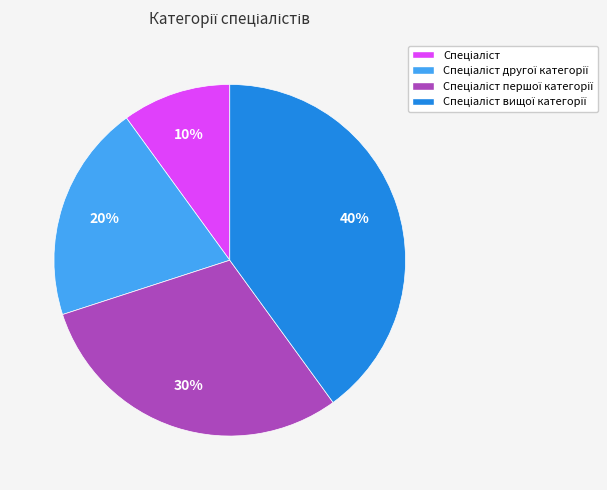

To the nearest percent, what is the average slice percentage?

25%